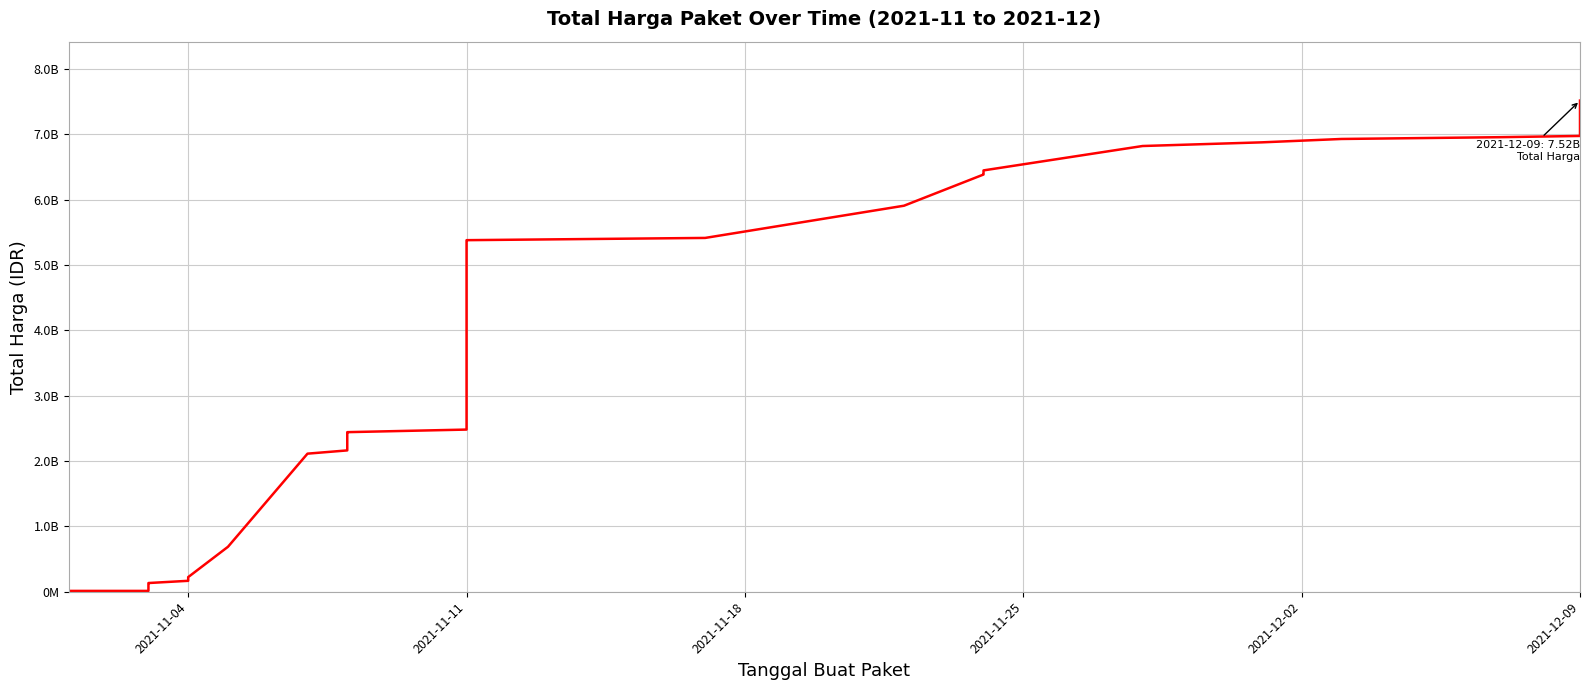

The chart shows a value of 69671716 at 2021-11-04. True or false?

False